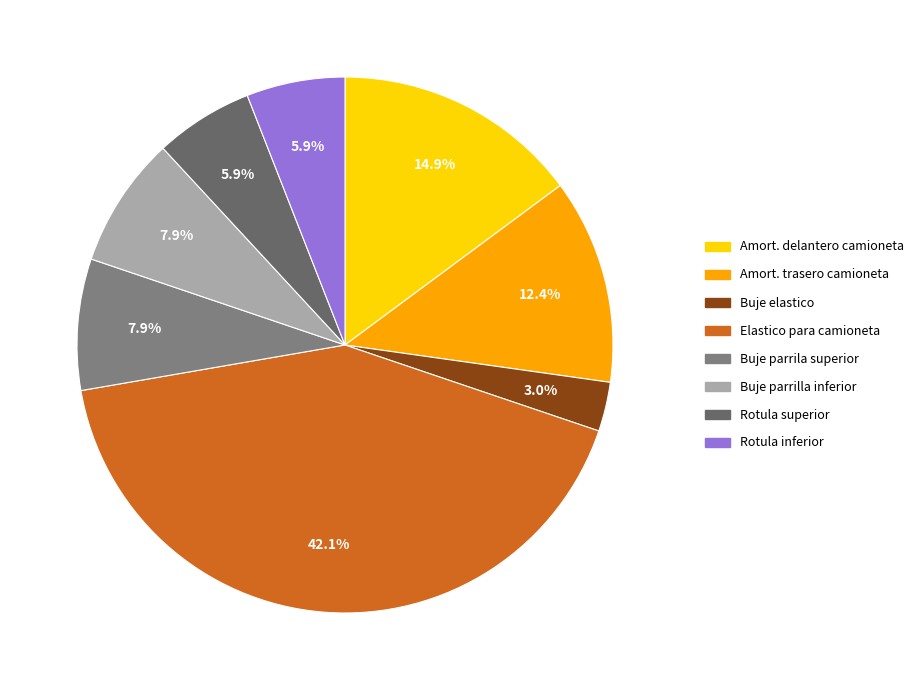

Rank the categories by value from lowest to highest.

Buje elastico, Rotula superior, Rotula inferior, Buje parrila superior, Buje parrilla inferior, Amortiguador trasero para camioneta, Amortiguador delantero para camioneta, Elastico para camioneta